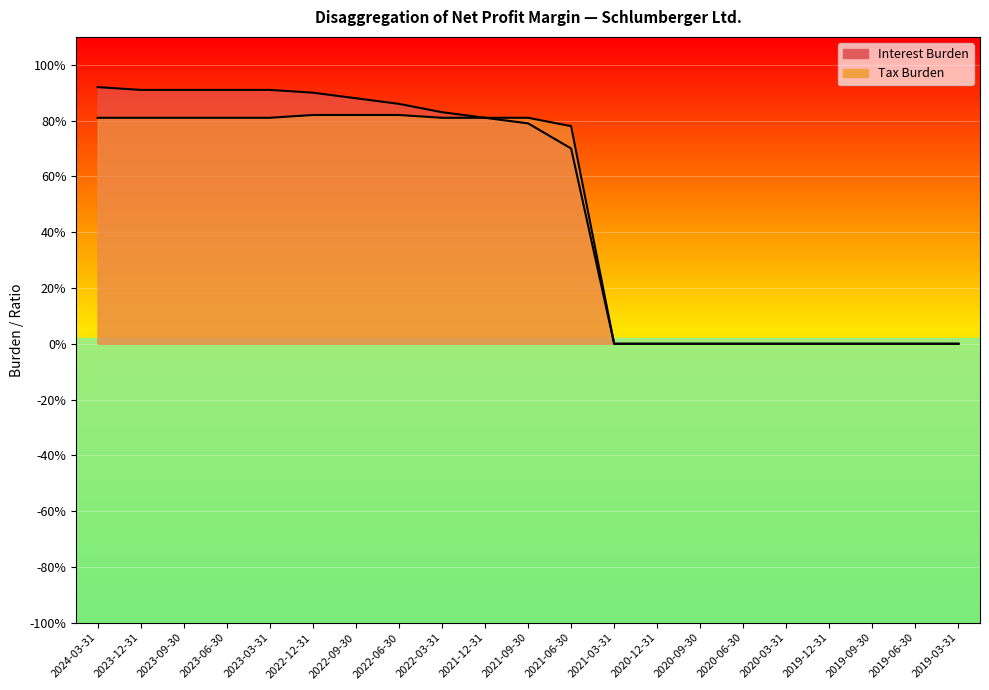

What is the label of the 10th point from the right?

2021-06-30